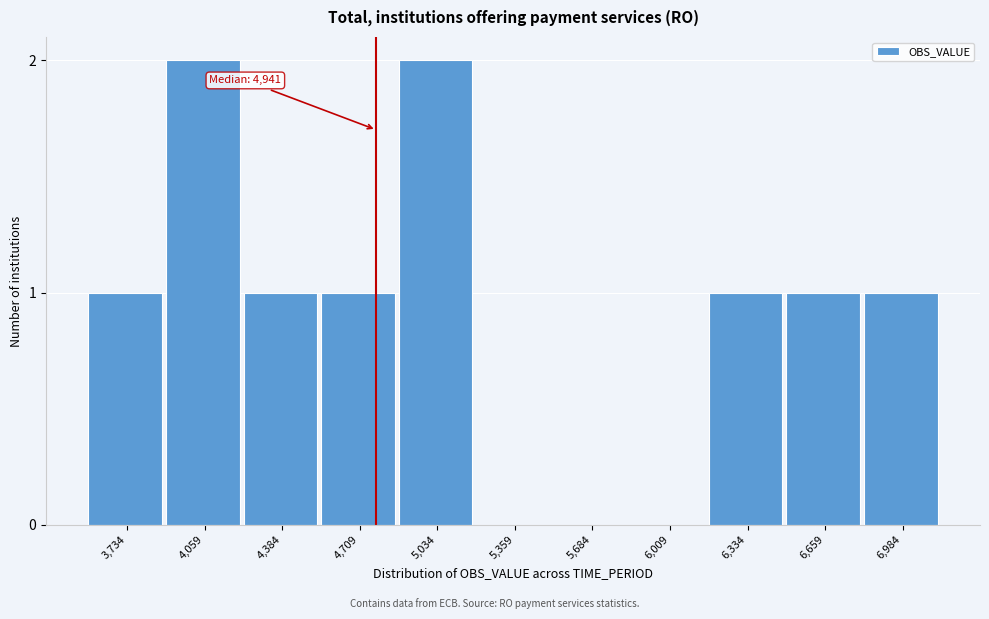

Reading left to right, what are all the values shown in this chart?

3,734=1	4,059=2	4,384=1	4,709=1	5,034=2	5,359=0	5,684=0	6,009=0	6,334=1	6,659=1	6,984=1